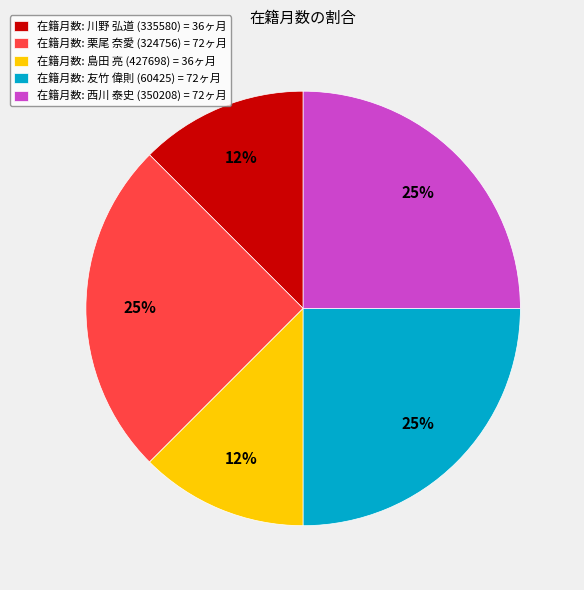

Is the sum of 在籍月数: 西川 泰史 (350208) = 72ヶ月 and 在籍月数: 島田 亮 (427698) = 36ヶ月 greater than half?

No